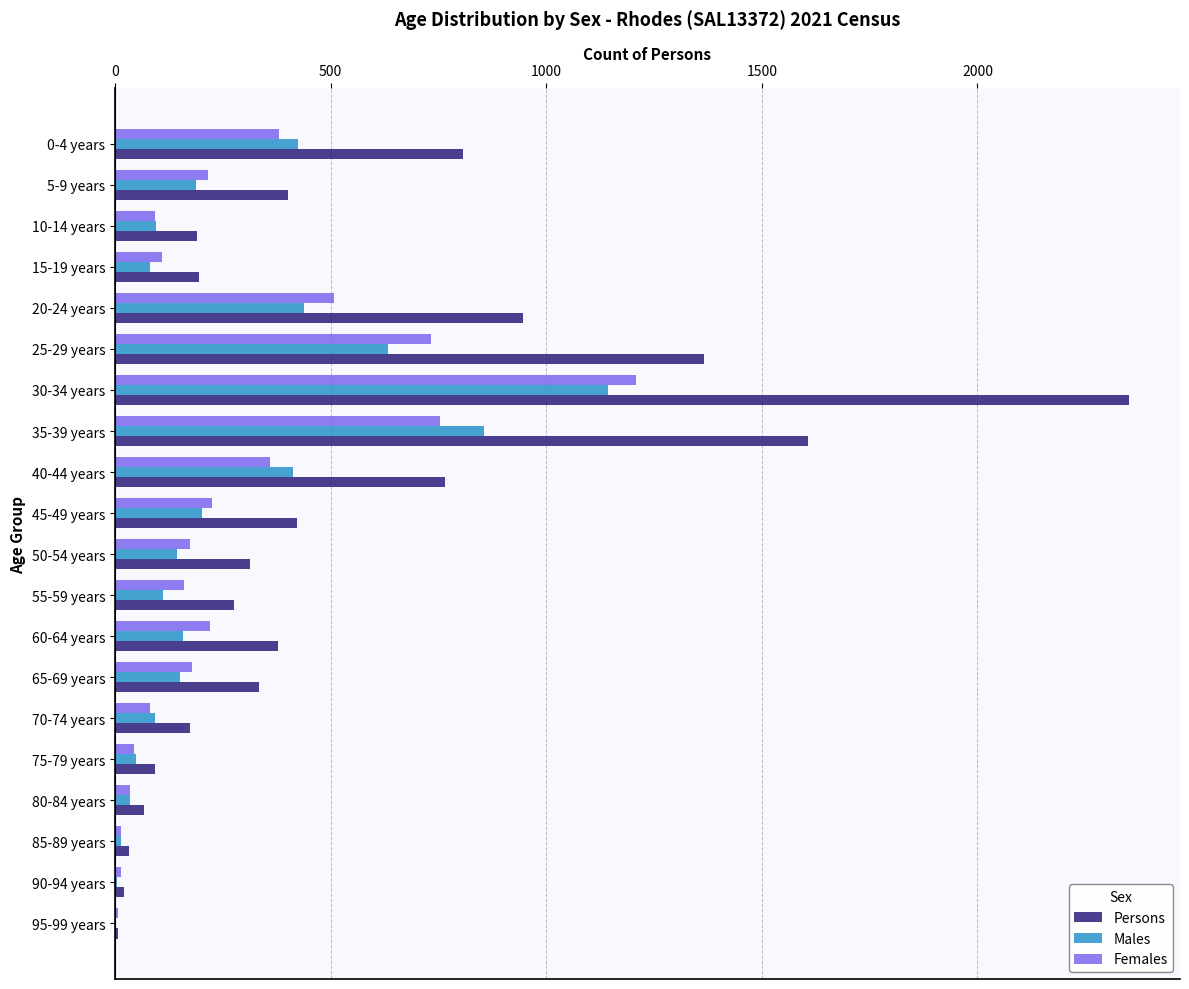

Which series has the largest total across all categories?

Persons